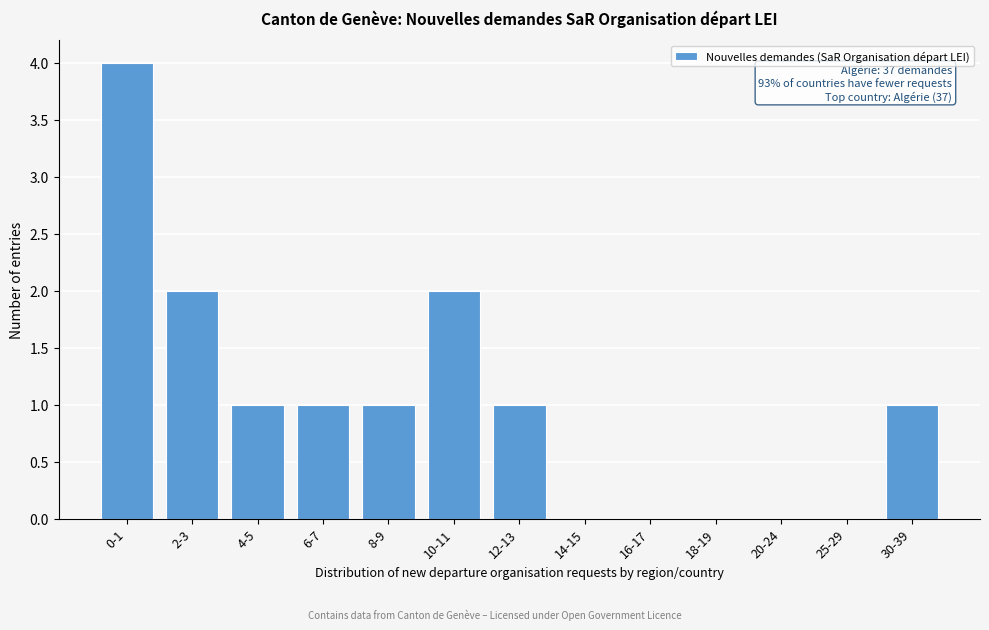

Reading right to left, what are all the values shown in this chart?

30-39=1	25-29=0	20-24=0	18-19=0	16-17=0	14-15=0	12-13=1	10-11=2	8-9=1	6-7=1	4-5=1	2-3=2	0-1=4